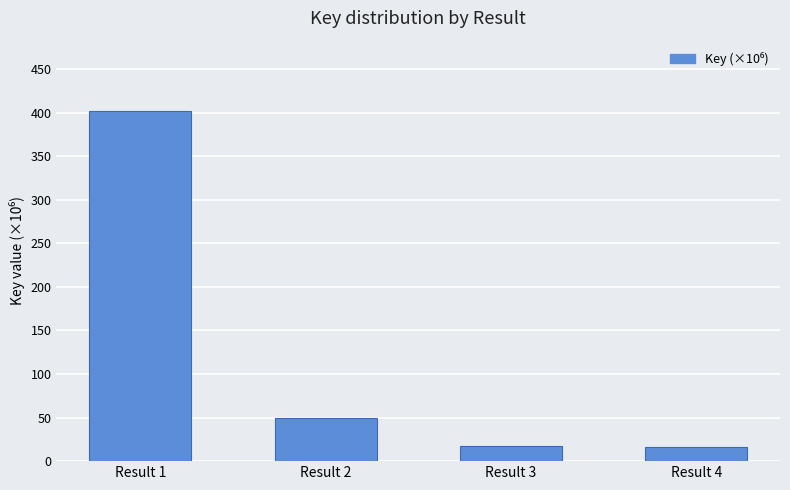

Where is the data nearest to the value 209?

Result 2